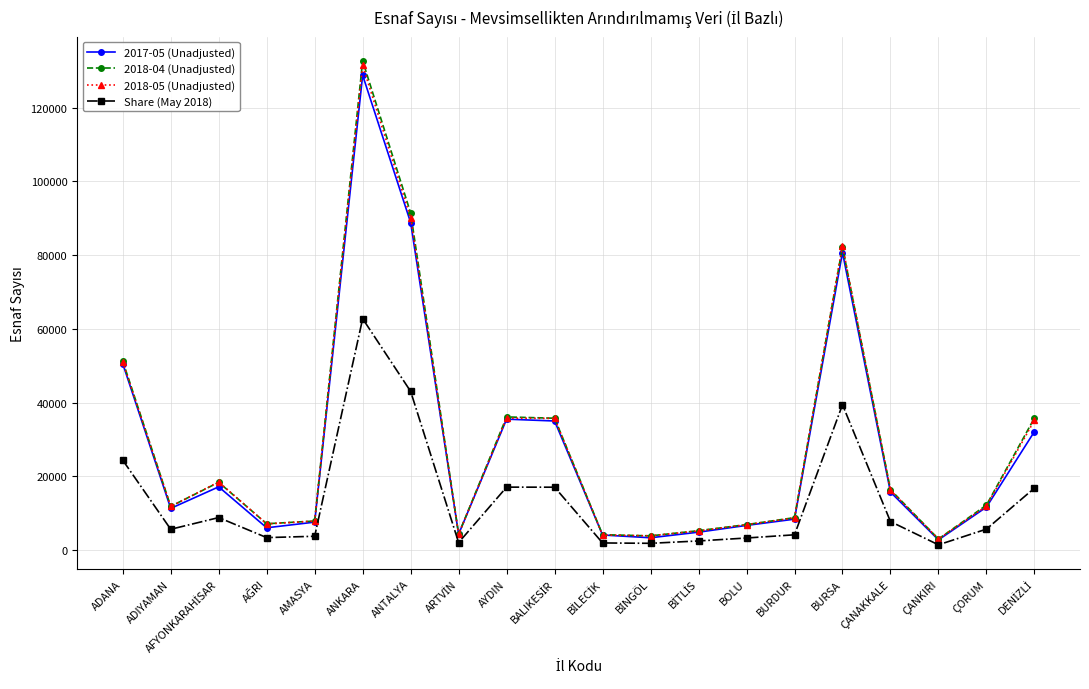

What is the average value of the 2018-04 (Unadjusted) series?

28797